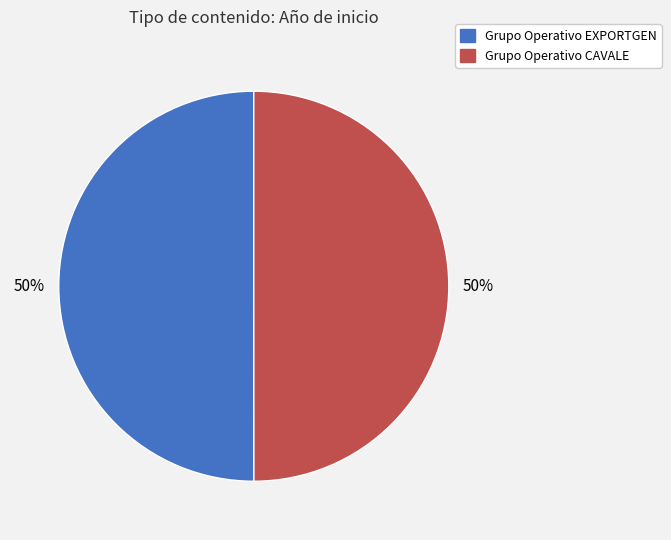

True or false: Grupo Operativo CAVALE accounts for 64% of the total.

False